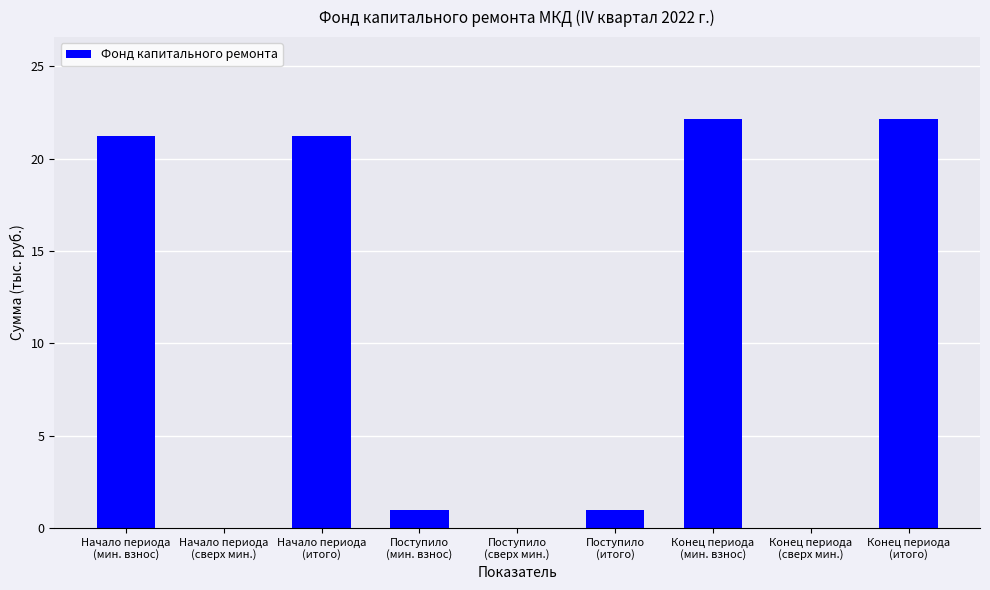

Is it true that the value at Начало периода
(сверх мин.) is 0.0?

True